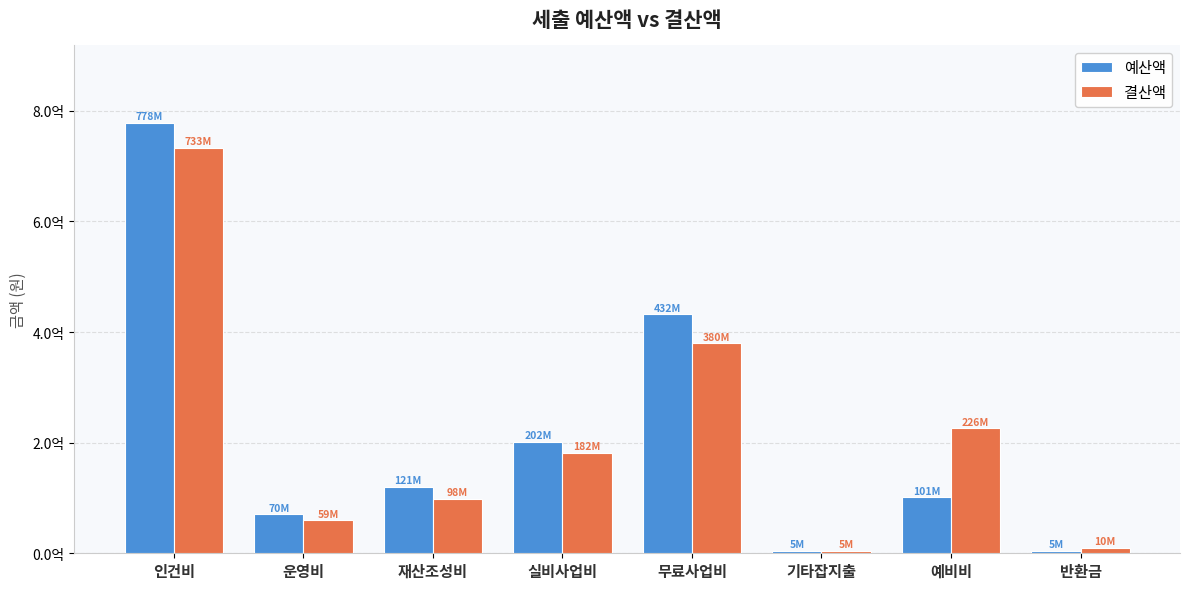

What are all the series names shown in the legend?

예산액, 결산액